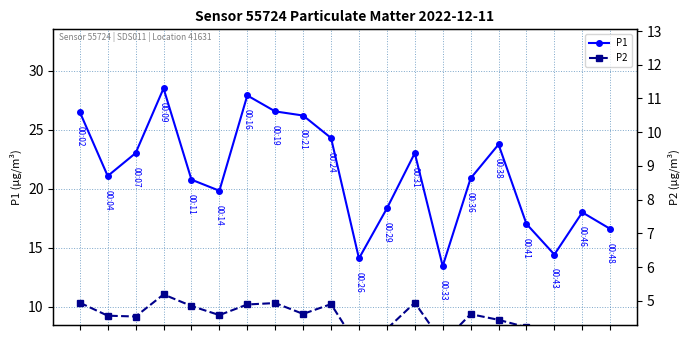

What is the approximate value of P1 at 8?

26.2